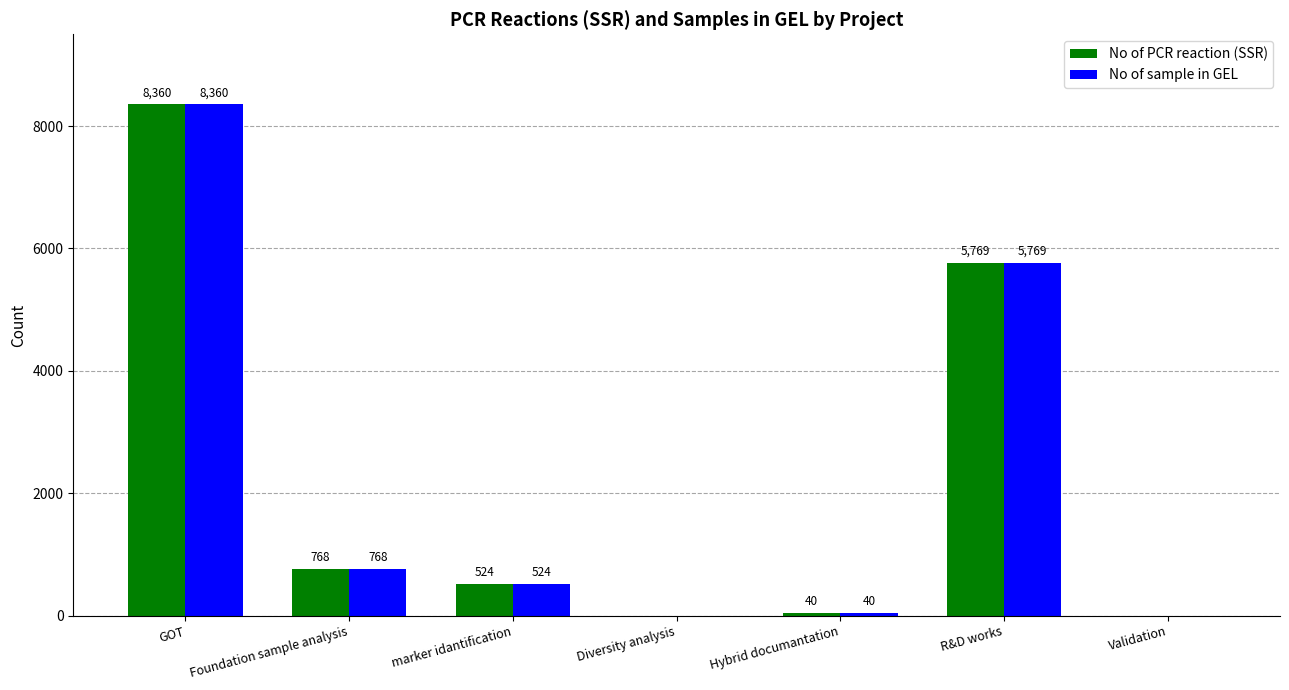

At which category is the sum across all series the highest?

GOT